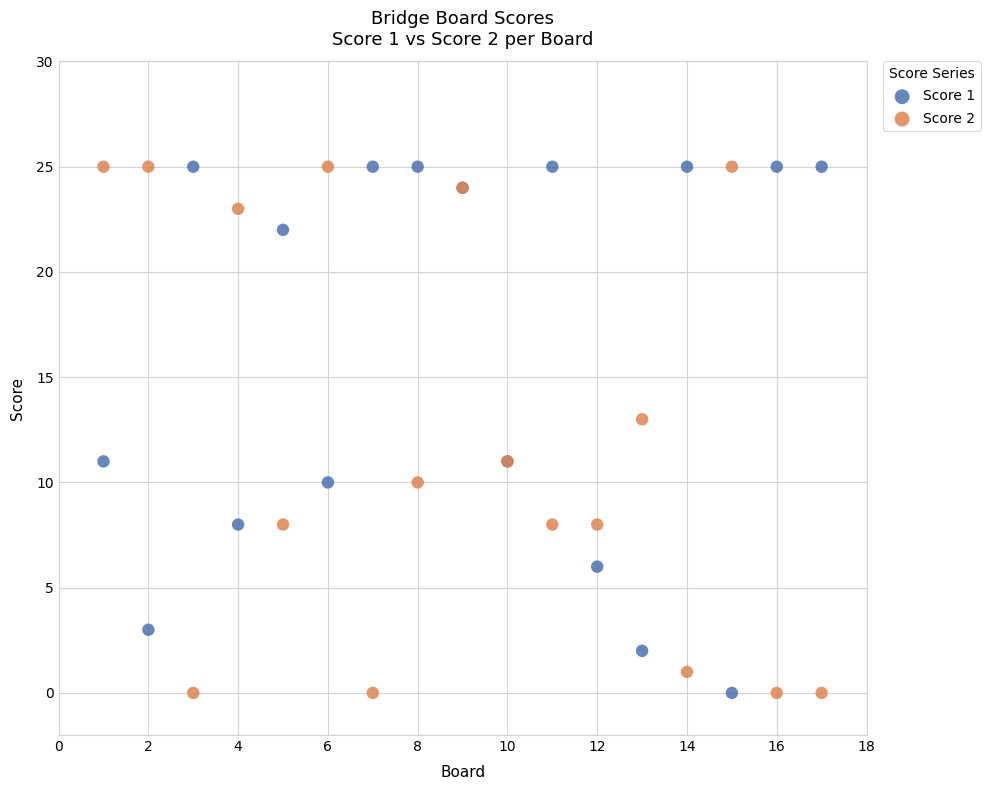

What is the X range (max minus min) for the scatter plot?

16